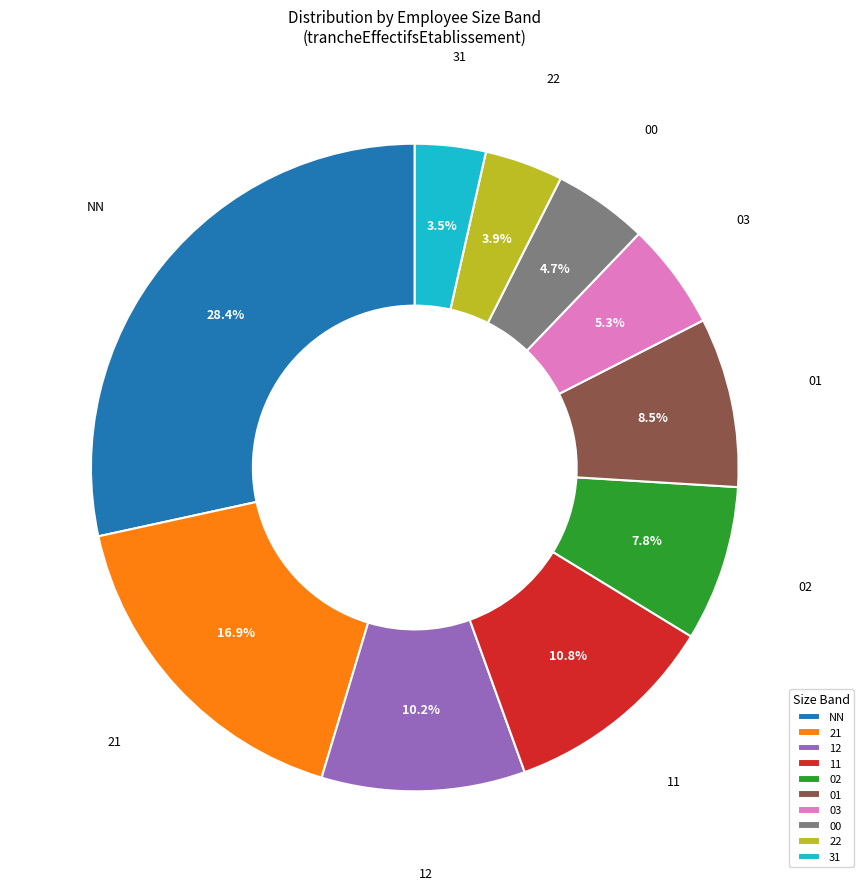

How many segments does this pie chart have?

10